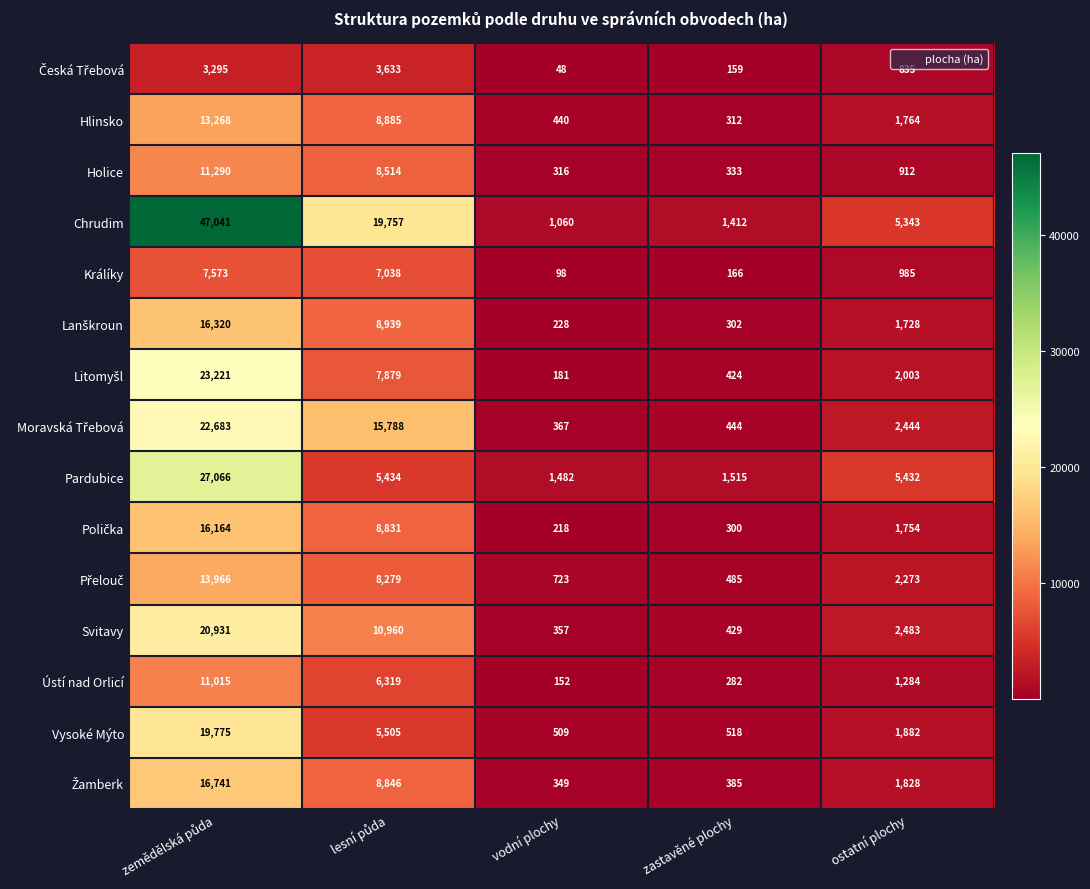

How many categories are shown in the chart?

5